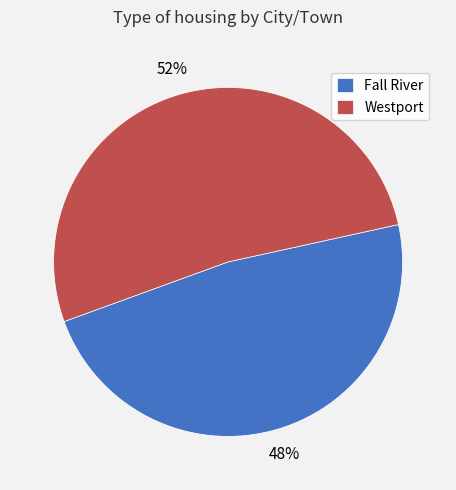

Which has a higher value, Westport or Fall River?

Westport